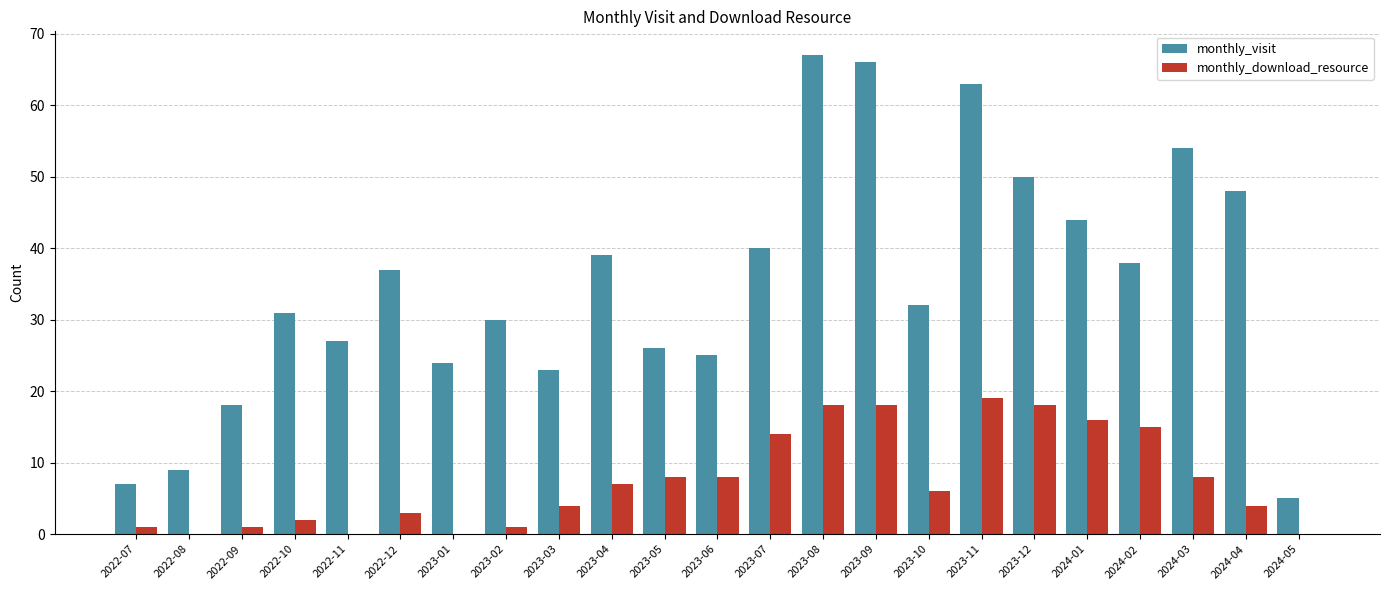

True or false: monthly_visit has a value of 45 at 2023-09.

False